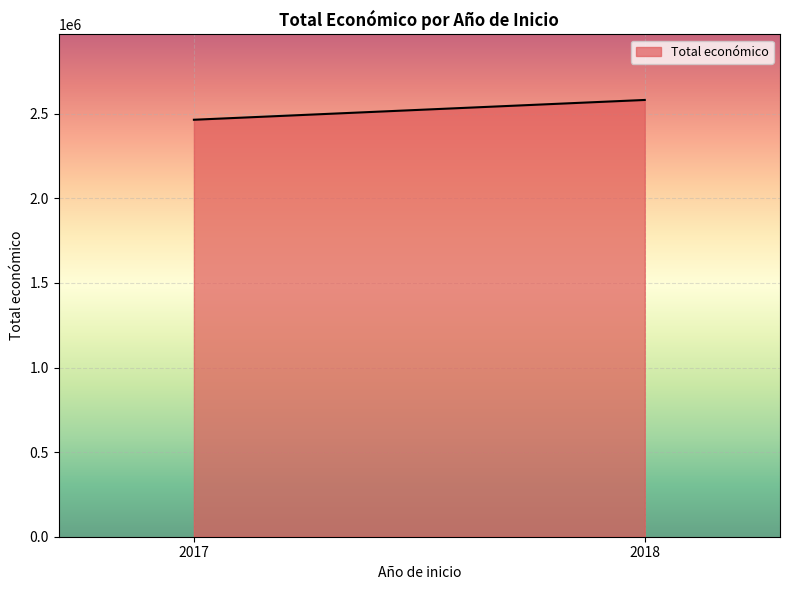

What is the difference between the maximum and minimum values?

117006